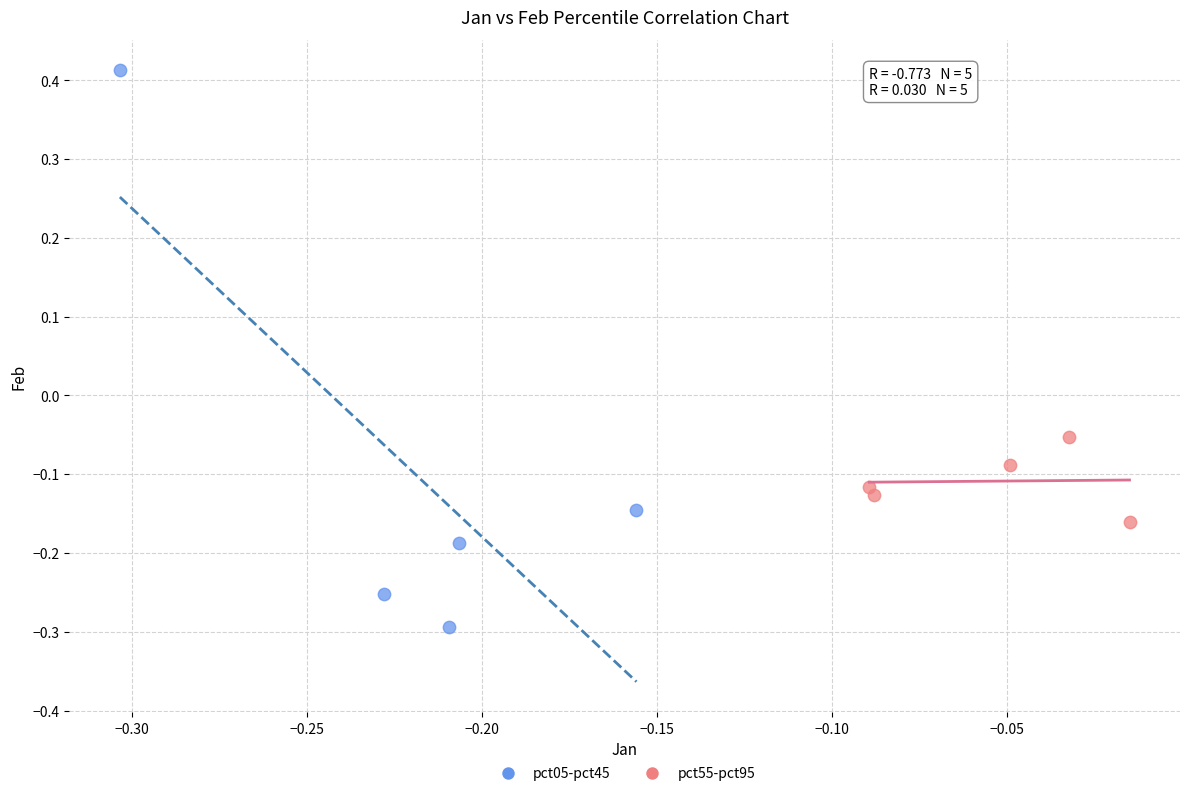

Which series contains the highest Y value?

pct05-pct45